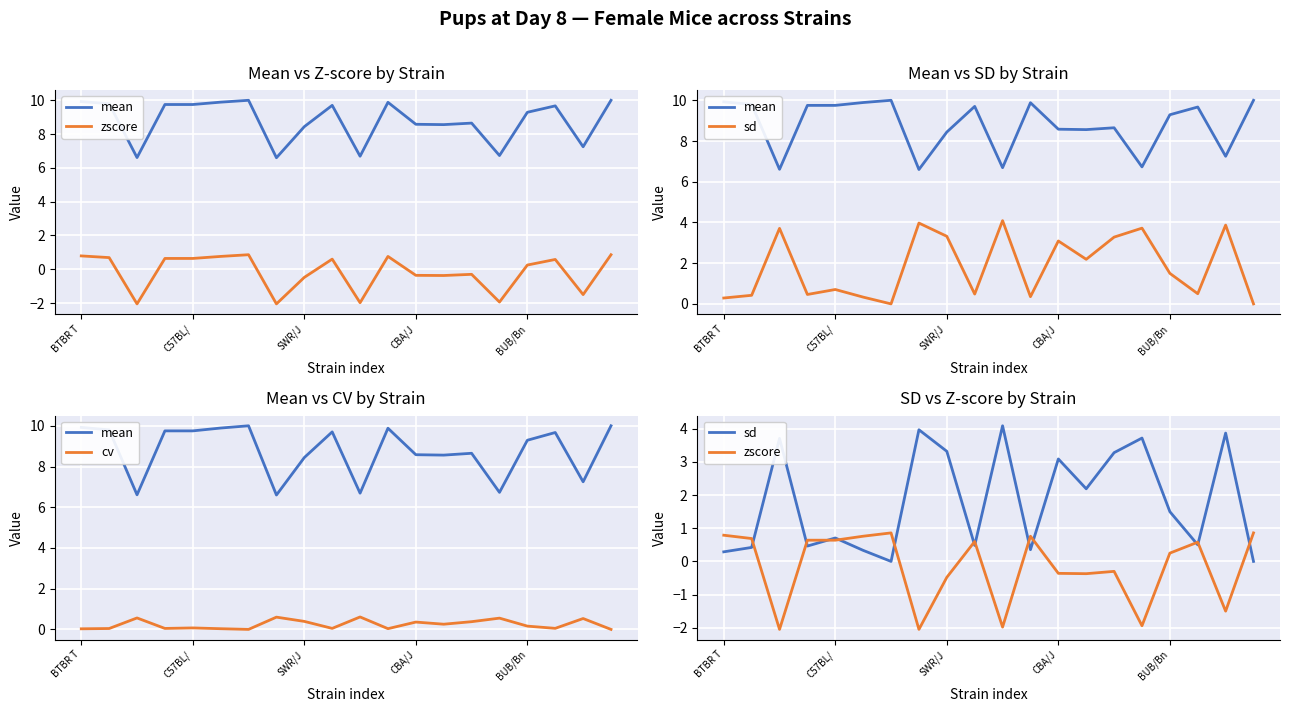

Which series has the largest range (max minus min)?

sd